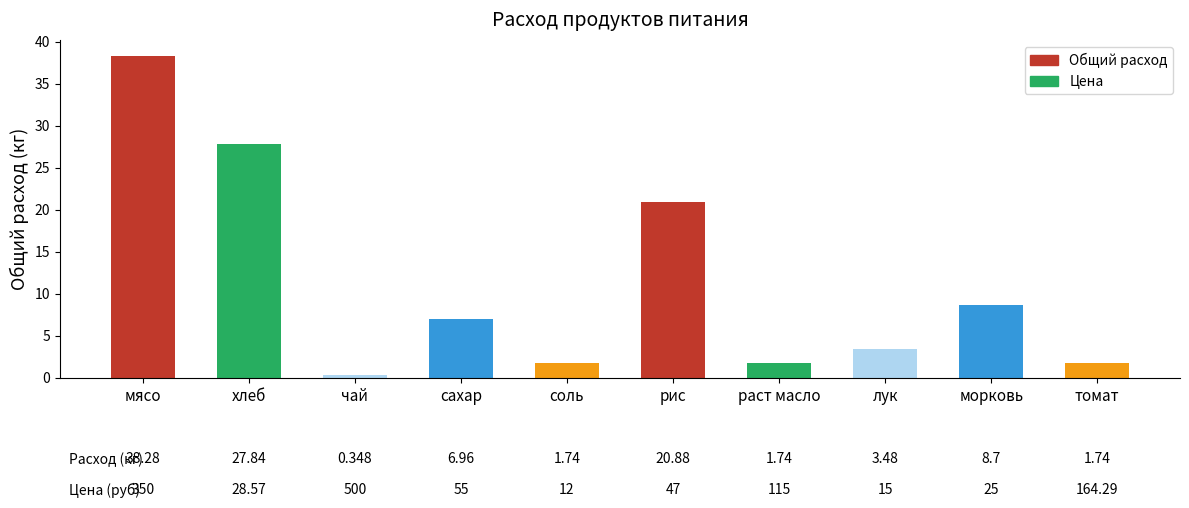

Count the number of values greater than 6.

5